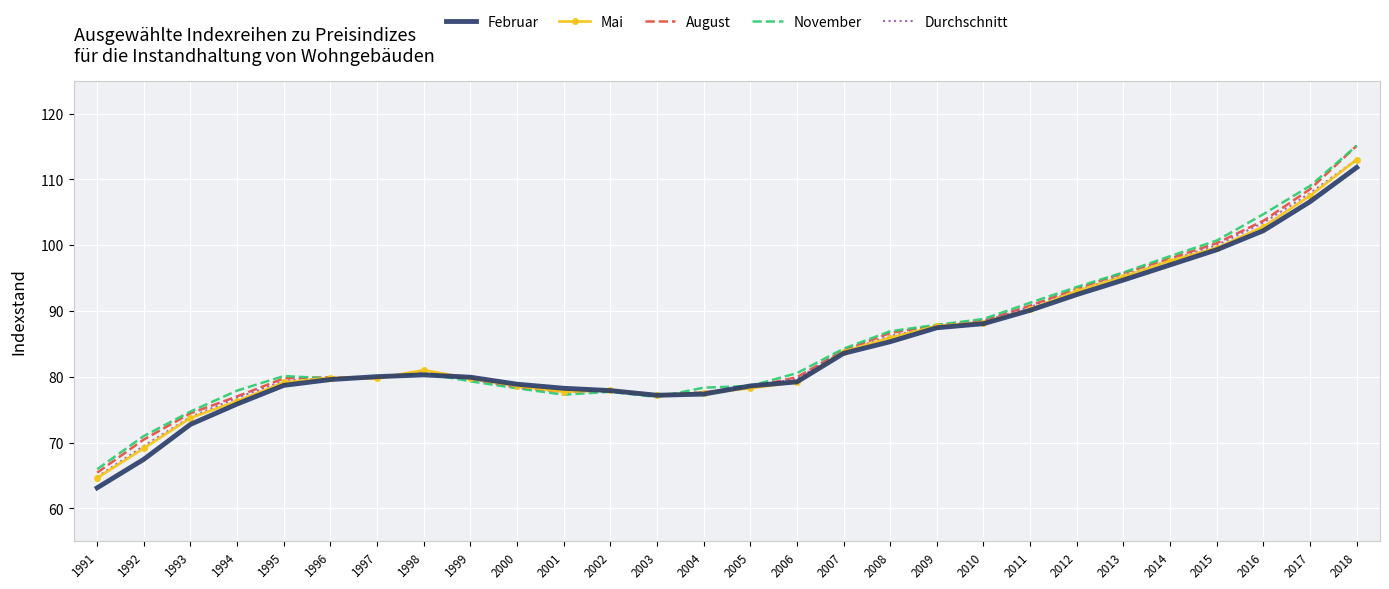

What is the spread (max minus min) of values at 2003?

0.3